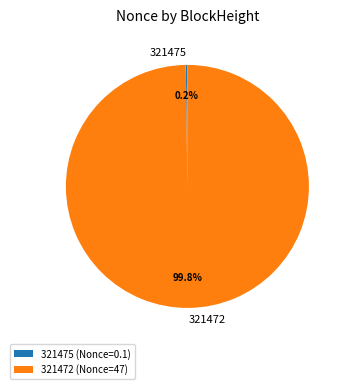

Is there a majority slice in this chart?

Yes